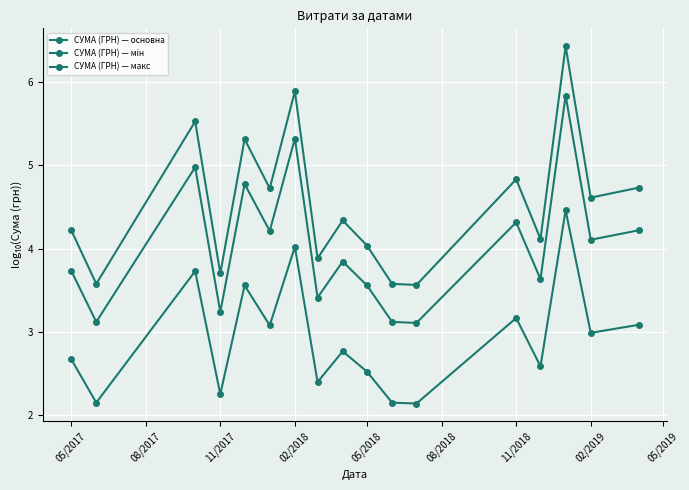

Rank the series by their average value, from lowest to highest.

СУМА (ГРН) — мін, СУМА (ГРН) — основна, СУМА (ГРН) — макс